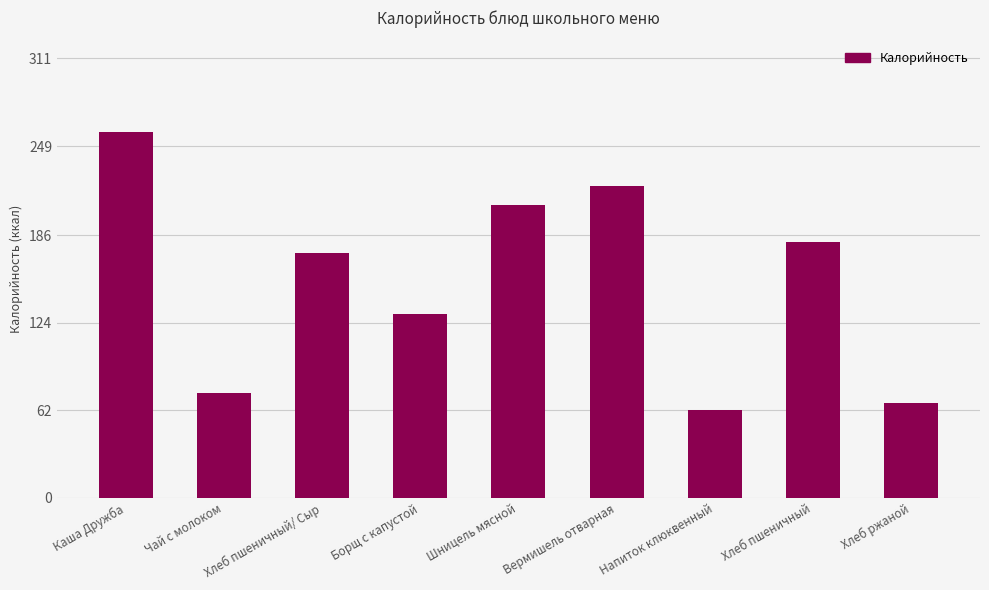

The value at Каша Дружба is 259. True or false?

True